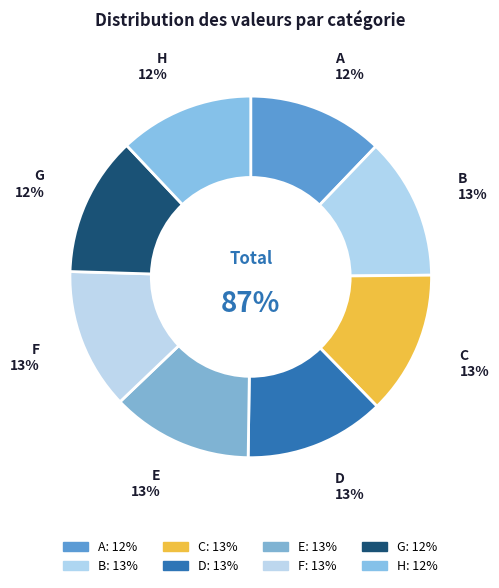

What percentage is the G slice, to the nearest percent?

12%